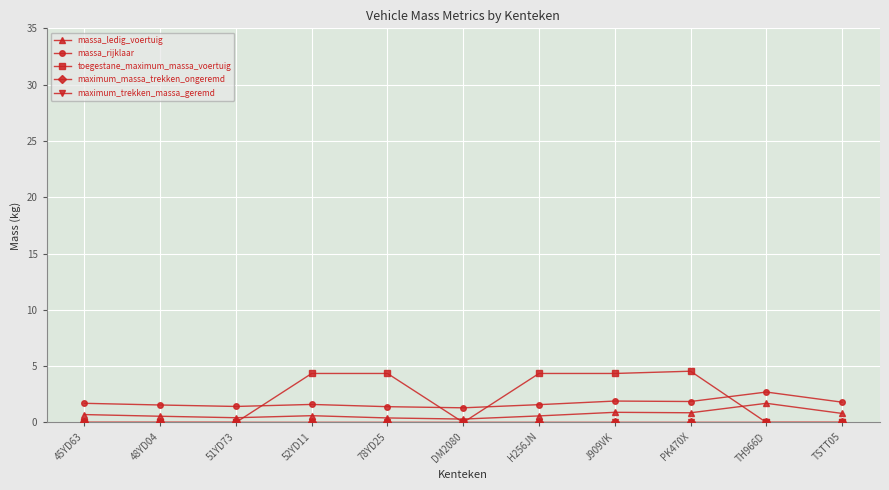

Reading right to left, list all the values displayed in this chart.

massa_ledig_voertuig: TSTT05=0.8	TH966D=1.7	PK470X=0.9	J909VK=0.9	H256JN=0.6	DM2080=0.3	78YD25=0.4	52YD11=0.6	51YD73=0.4	48YD04=0.5	45YD63=0.7
massa_rijklaar: TSTT05=1.8	TH966D=2.7	PK470X=1.9	J909VK=1.9	H256JN=1.6	DM2080=1.3	78YD25=1.4	52YD11=1.6	51YD73=1.4	48YD04=1.5	45YD63=1.7
toegestane_maximum_massa_voertuig: TSTT05=0.0	TH966D=0.0	PK470X=4.6	J909VK=4.3	H256JN=4.3	DM2080=0.0	78YD25=4.3	52YD11=4.3	51YD73=0.0	48YD04=0.0	45YD63=0.0
maximum_massa_trekken_ongeremd: TSTT05=0.0	TH966D=0.0	PK470X=0.0	J909VK=0.0	H256JN=0.0	DM2080=0.0	78YD25=0.0	52YD11=0.0	51YD73=0.0	48YD04=0.0	45YD63=0.0
maximum_trekken_massa_geremd: TSTT05=0.0	TH966D=0.0	PK470X=0.0	J909VK=0.0	H256JN=0.0	DM2080=0.0	78YD25=0.0	52YD11=0.0	51YD73=0.0	48YD04=0.0	45YD63=0.0